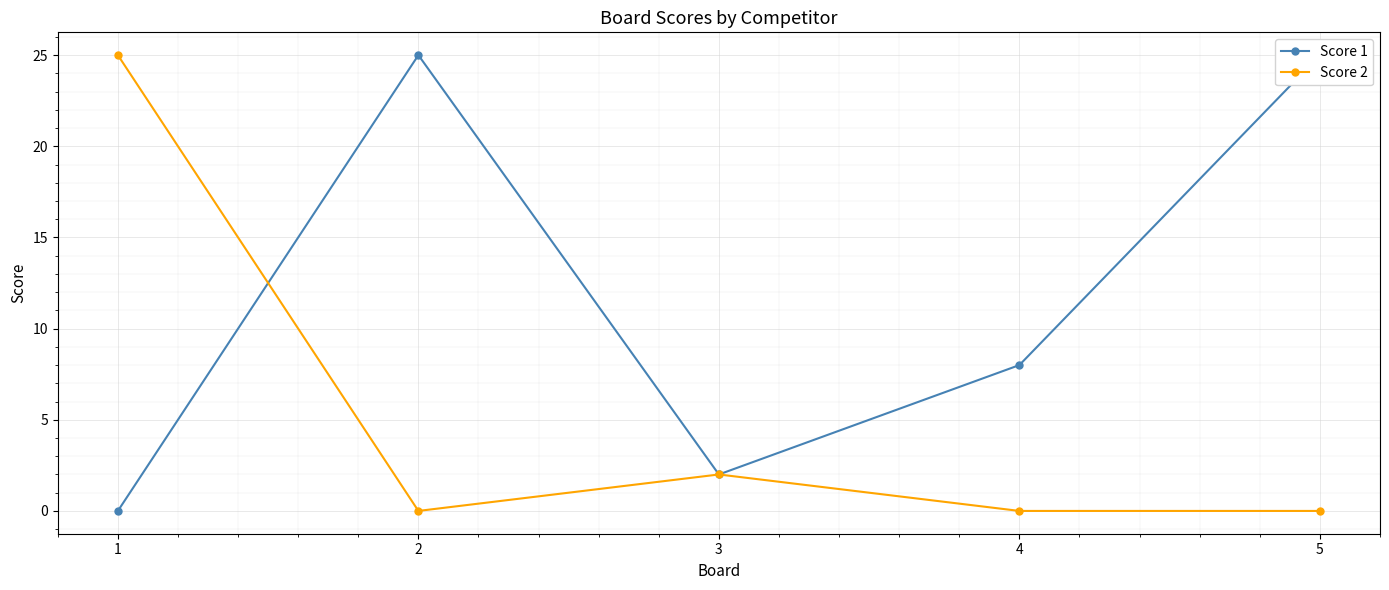

Which series has the widest spread of values?

Score 1